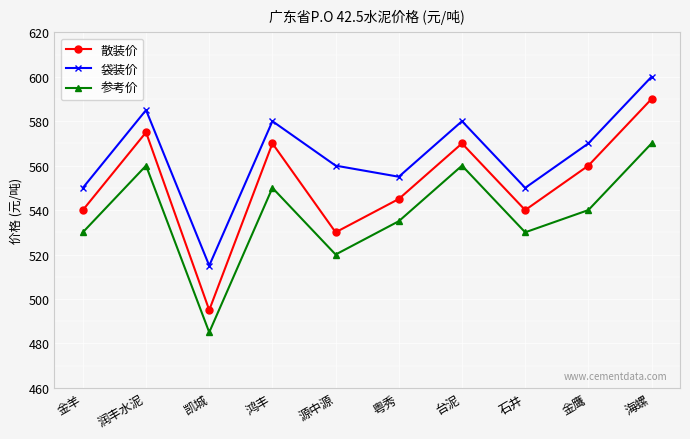

What is the spread (max minus min) of values at 台泥?

20